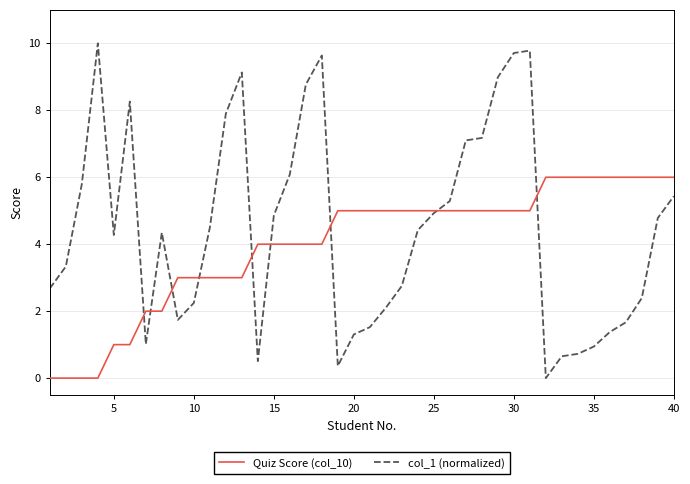

Rank the series by their average value, from lowest to highest.

Quiz Score (col_10), col_1 (normalized)